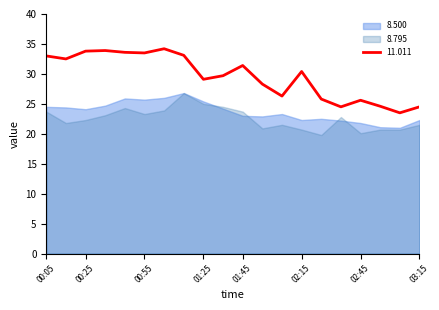

List the labels in order of 11.011 value, largest first.

2010/05/28 01:05, 2010/05/28 00:35, 2010/05/28 00:25, 2010/05/28 00:45, 2010/05/28 00:55, 2010/05/28 01:15, 2010/05/28 00:05, 2010/05/28 00:15, 2010/05/28 01:45, 2010/05/28 02:15, 2010/05/28 01:35, 2010/05/28 01:25, 2010/05/28 01:55, 2010/05/28 02:05, 2010/05/28 02:25, 2010/05/28 02:45, 2010/05/28 02:55, 2010/05/28 02:35, 2010/05/28 03:15, 2010/05/28 03:05